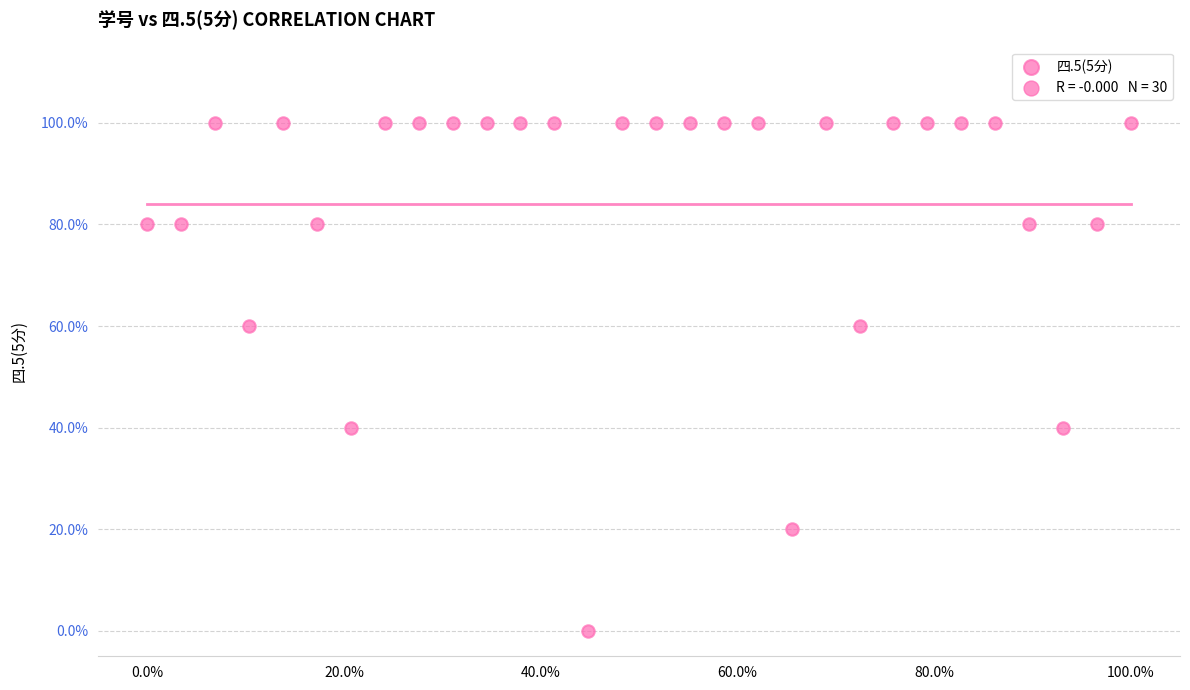

What is the range of Y values (max minus min)?

100